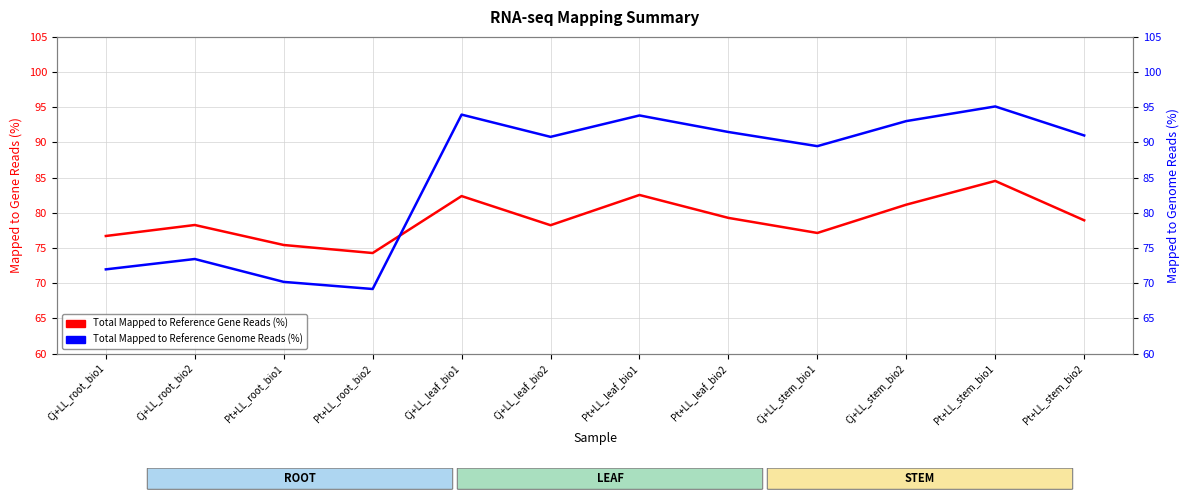

What is the total value across all series at Cj+LL_stem_bio1?

166.6